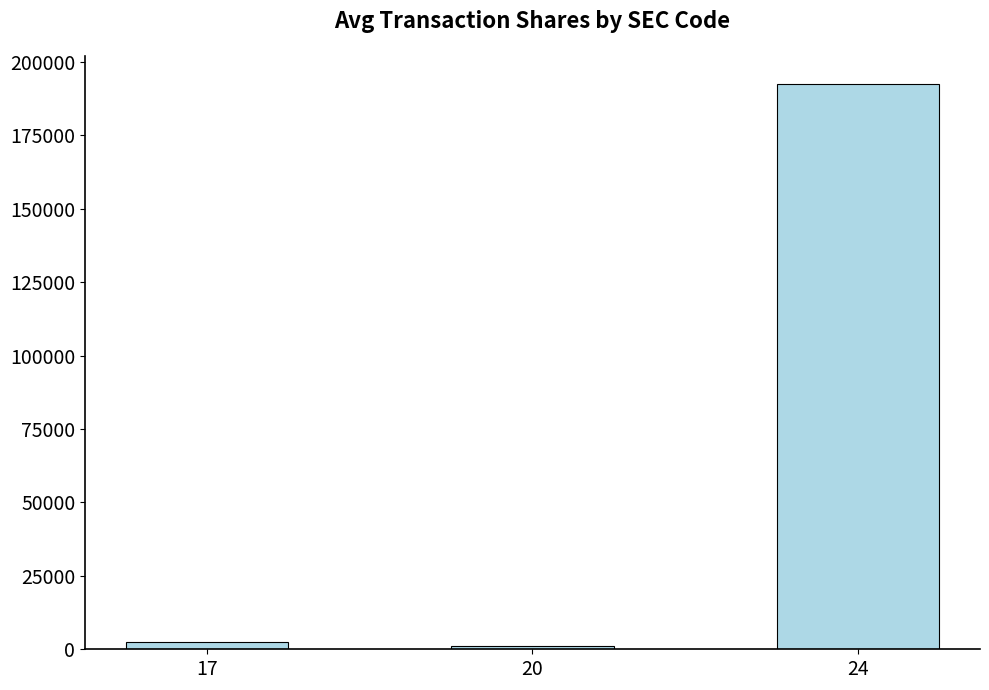

What is the average value?

65383.9